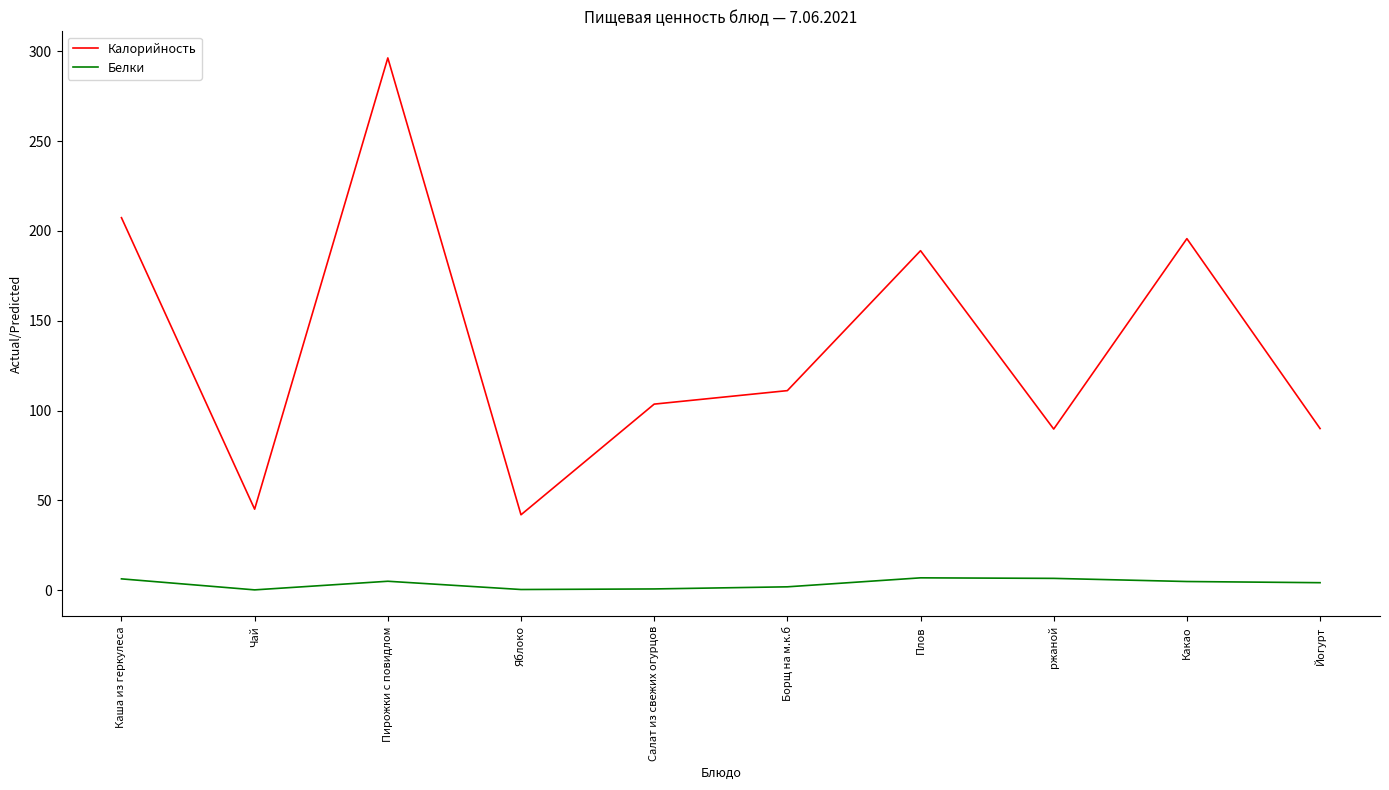

What are all the series names shown in the legend?

Калорийность, Белки